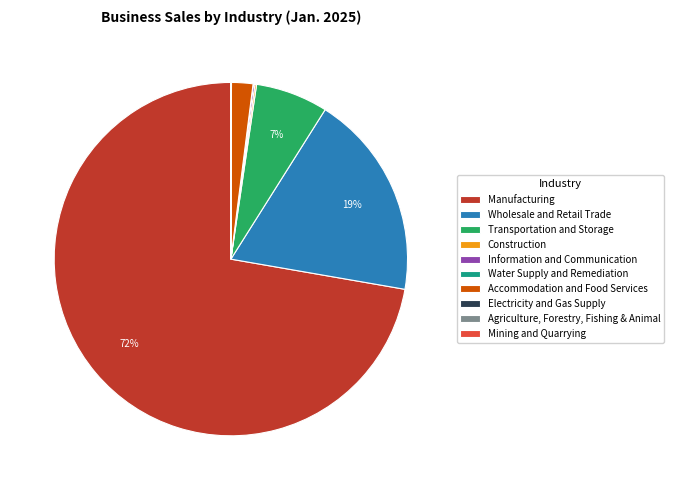

Is it true that Manufacturing is 67% of the pie?

False